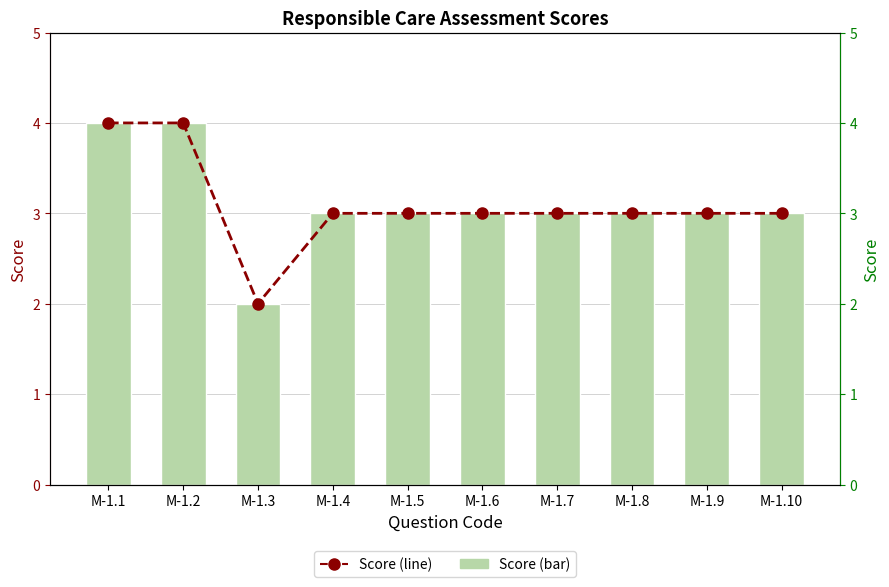

At which label does Score (line) first exceed 3?

M-1.1